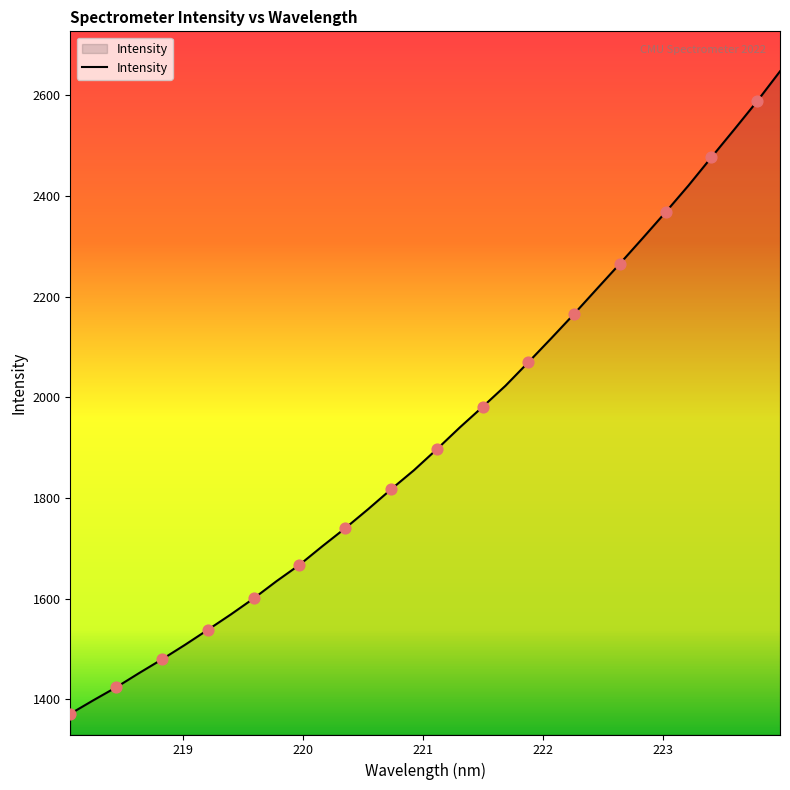

What is the difference between the maximum and minimum values?

1276.2